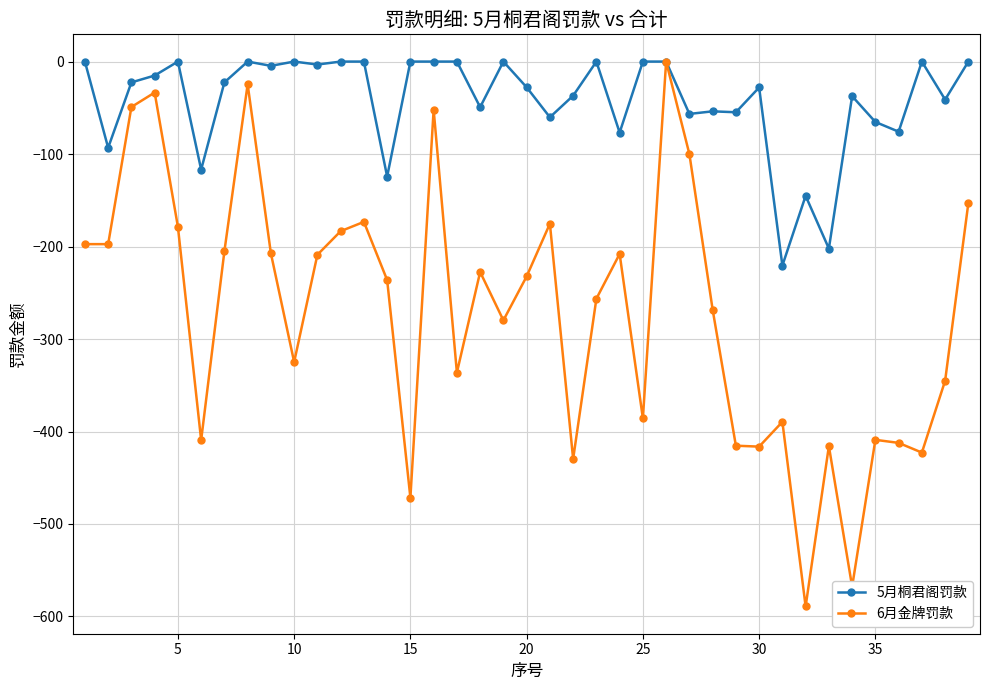

How many lines are shown in the chart?

2